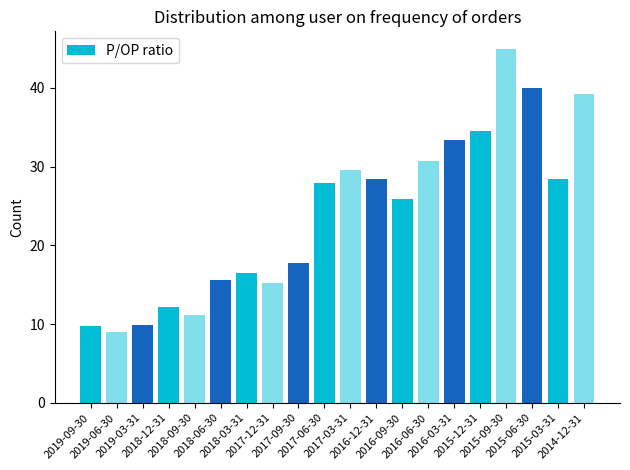

Are the bars horizontal?

No